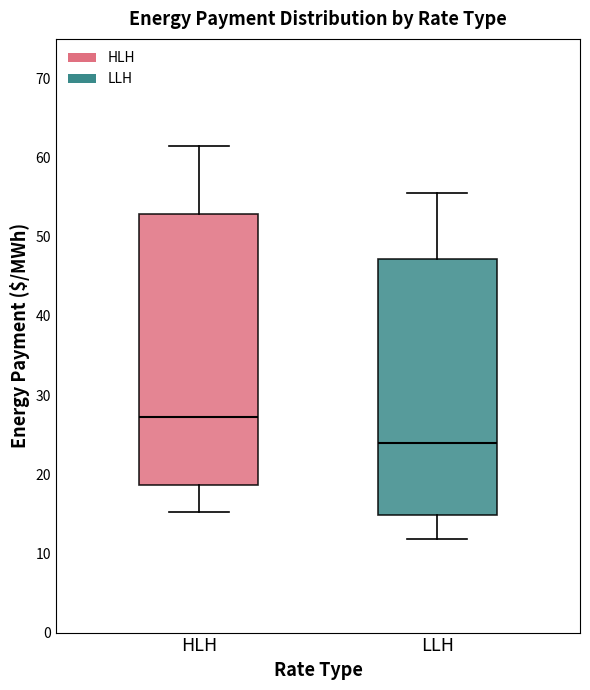

Which box has the highest median line?

HLH